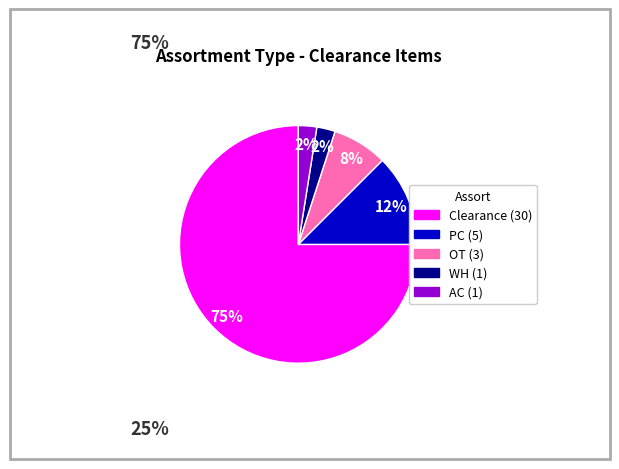

Is there any slice that represents more than half of the pie?

Yes